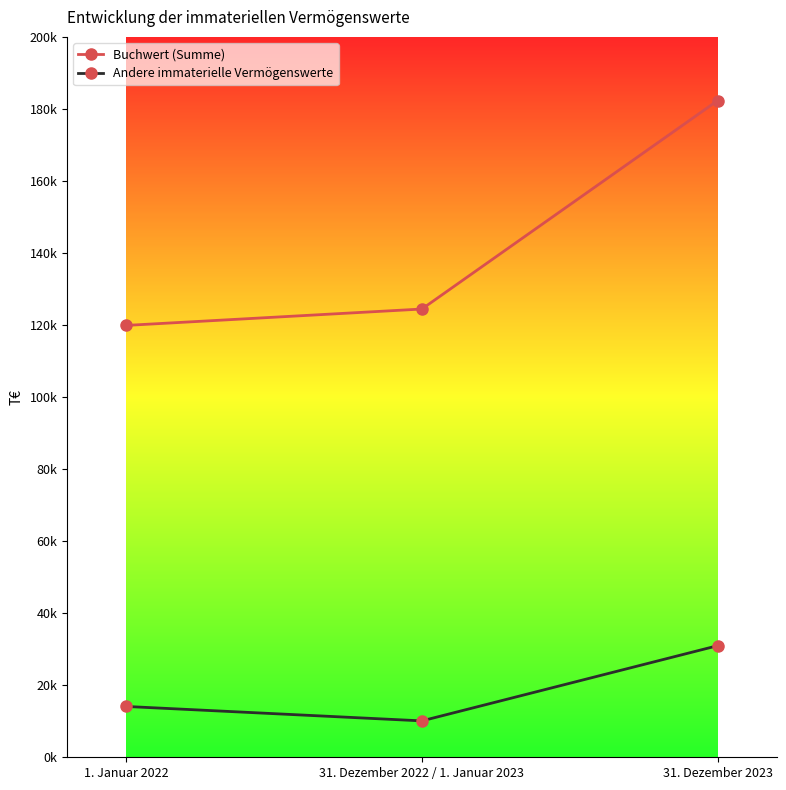

What are all the series names shown in the legend?

Buchwert (Summe), Andere immaterielle Vermögenswerte